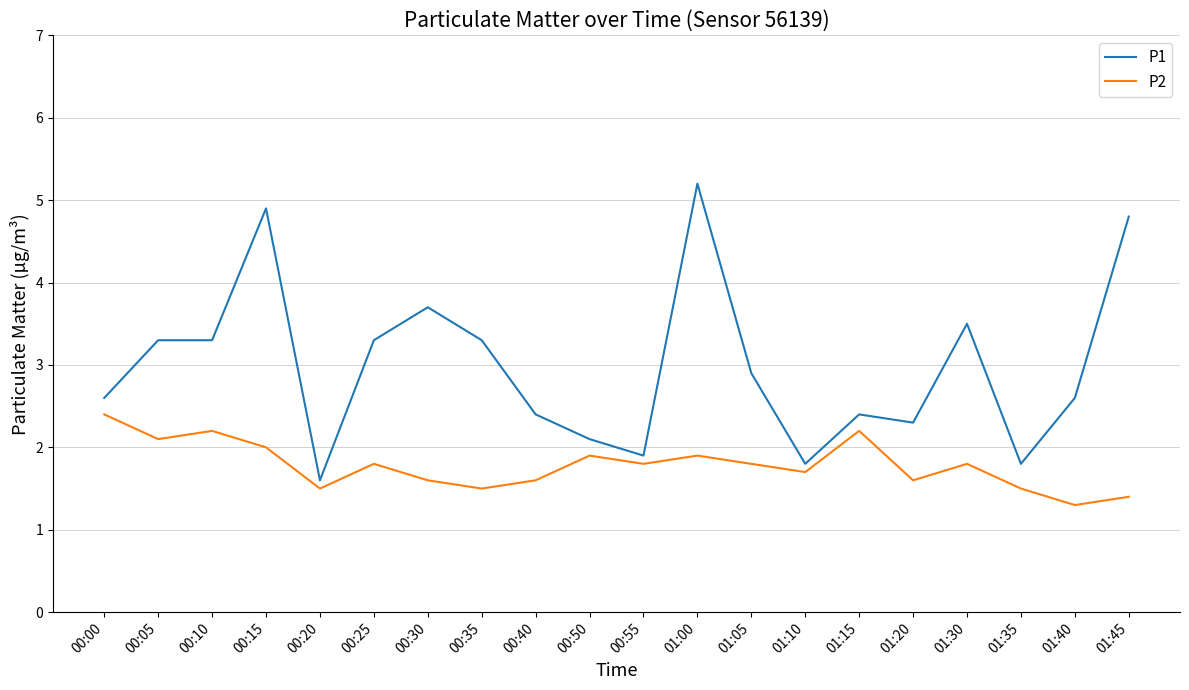

The P2 series shows 1.8 at 01:30. True or false?

True